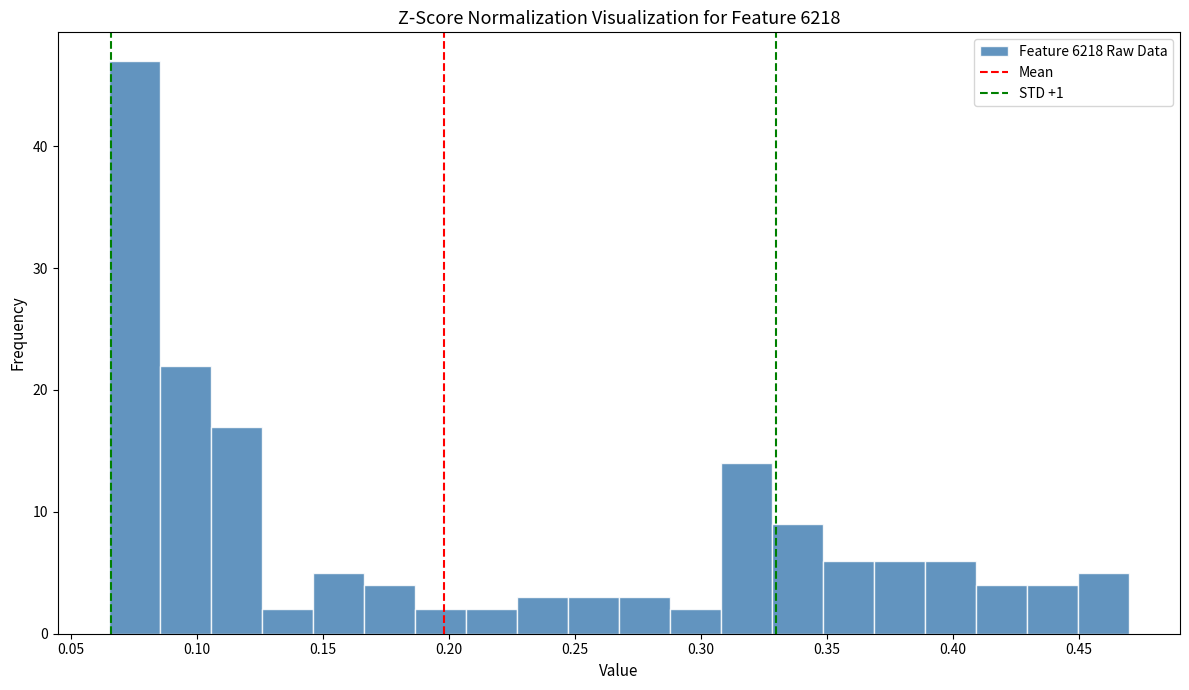

Over which range of the x-axis is the bar tallest?

0.065 to 0.085